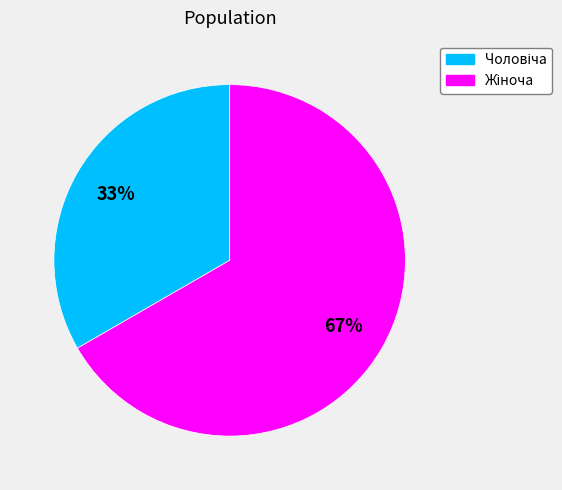

To the nearest percent, what is the average slice percentage?

50%